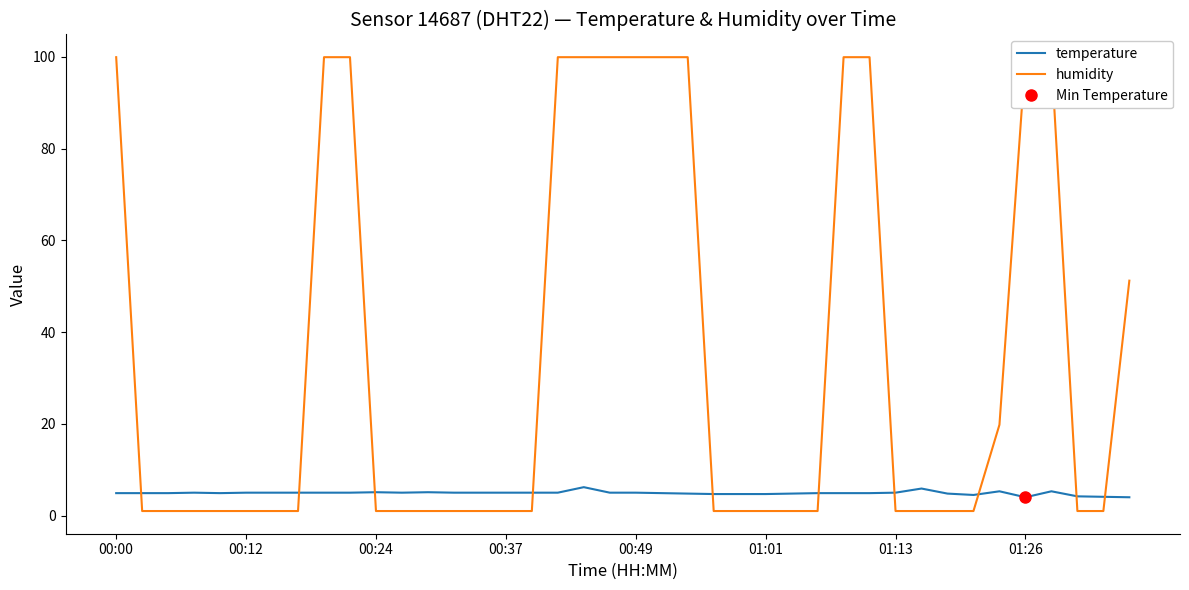

Which category has the highest value in the temperature series?

18